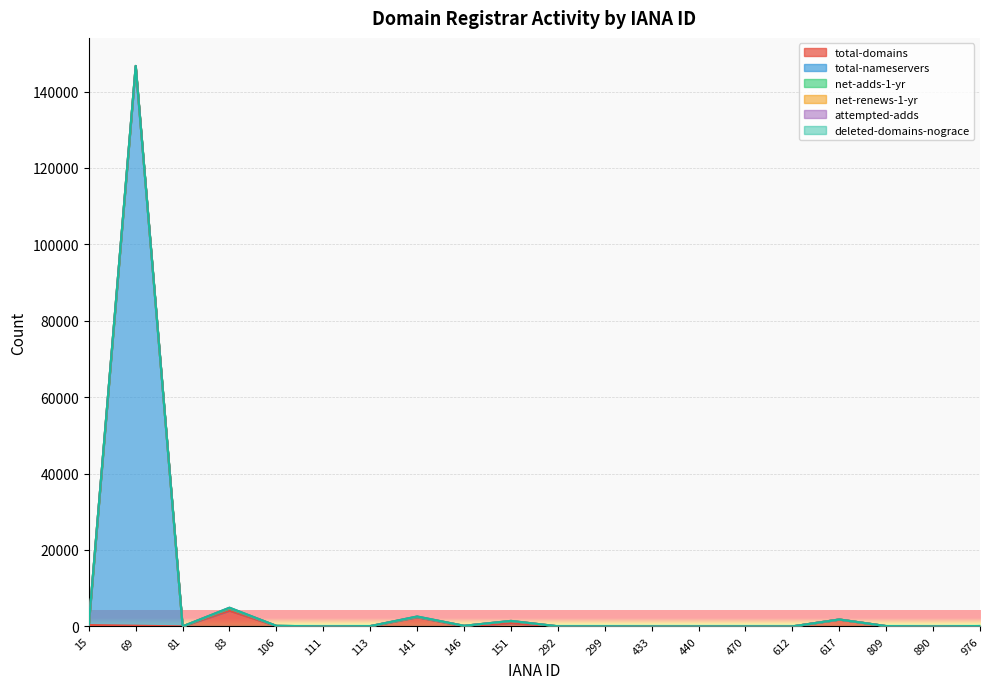

What is the difference between the maximum and minimum values in the total-nameservers series?

146508